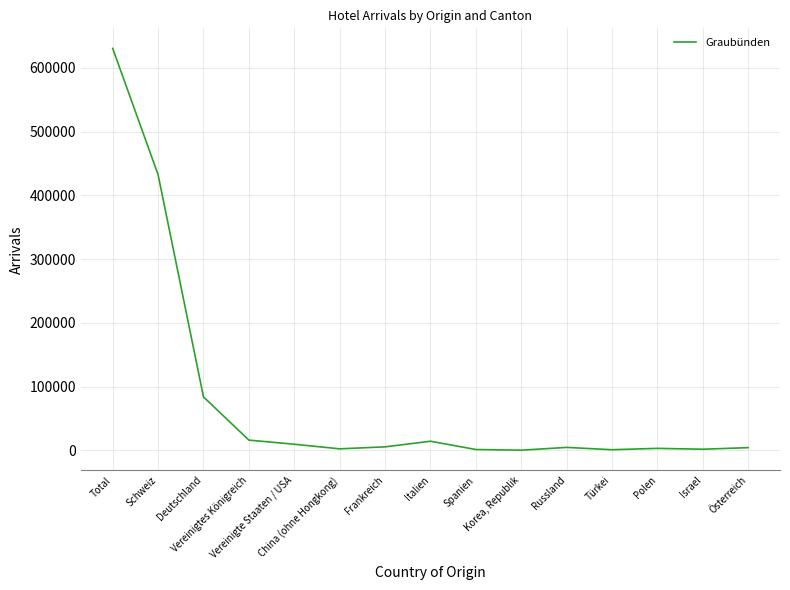

What is the difference between the maximum and minimum values?

630120